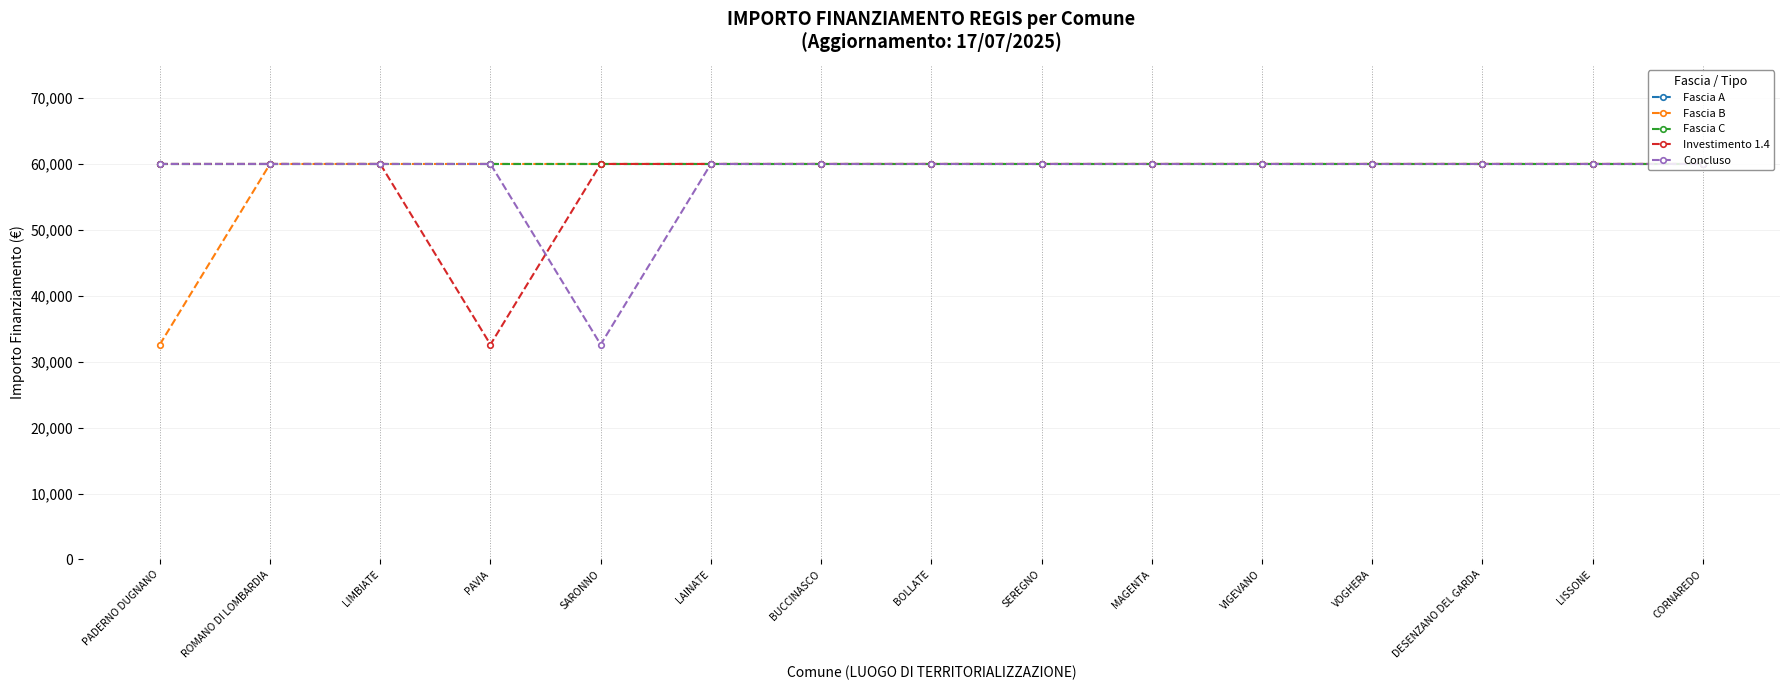

At which category is the sum across all series the highest?

ROMANO DI LOMBARDIA